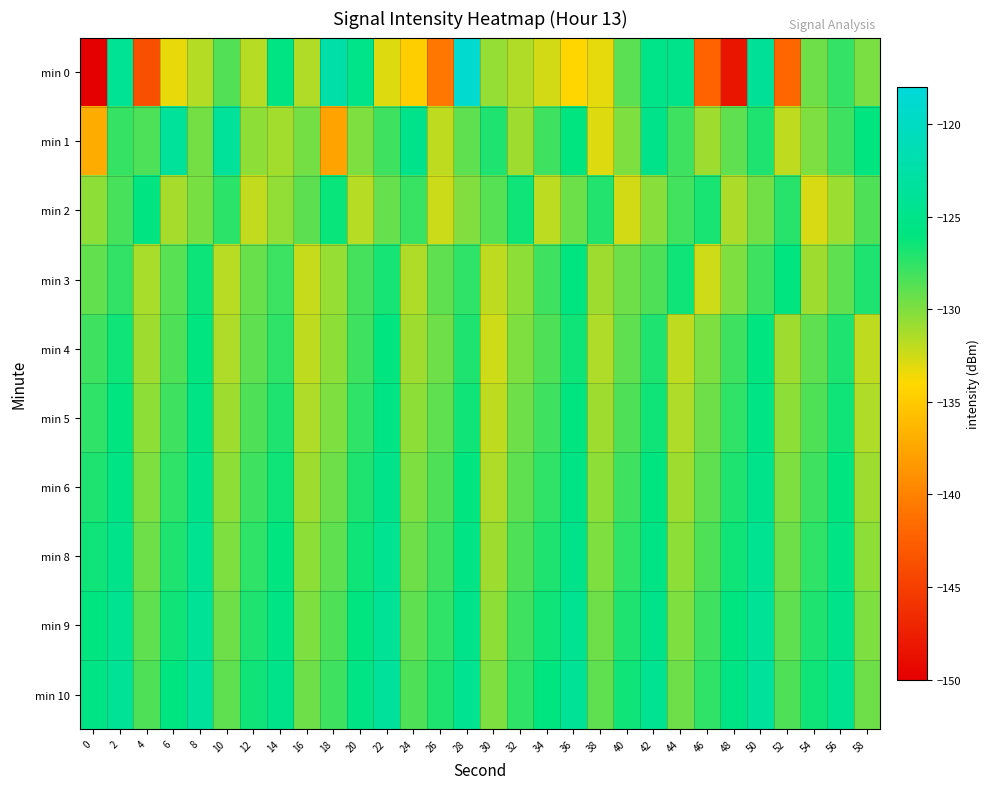

Reading right to left, what are all the values shown in this chart?

min 0: 58=-129.9	56=-127.7	54=-129.5	52=-142.0	50=-123.8	48=-148.3	46=-142.1	44=-124.9	42=-125.1	40=-128.9	38=-133.2	36=-134.2	34=-132.6	32=-131.5	30=-130.6	28=-118.8	26=-140.8	24=-134.7	22=-133.0	20=-125.2	18=-122.3	16=-131.5	14=-125.5	12=-131.7	10=-128.6	8=-131.7	6=-133.3	4=-143.7	2=-124.1	0=-220.9
min 1: 58=-126.0	56=-128.0	54=-130.0	52=-132.0	50=-127.0	48=-129.0	46=-131.0	44=-128.0	42=-125.0	40=-130.0	38=-133.0	36=-126.0	34=-128.0	32=-131.0	30=-127.0	28=-129.0	26=-132.0	24=-125.0	22=-128.0	20=-130.0	18=-137.7	16=-129.7	14=-131.1	12=-130.4	10=-123.6	8=-129.6	6=-123.6	4=-128.4	2=-127.7	0=-137.1
min 2: 58=-128.5	56=-130.9	54=-132.8	52=-127.3	50=-129.6	48=-131.4	46=-126.8	44=-128.1	42=-130.3	40=-132.6	38=-127.1	36=-129.4	34=-131.9	32=-126.5	30=-128.7	28=-130.1	26=-132.4	24=-127.8	22=-129.2	20=-131.7	18=-126.3	16=-128.9	14=-130.6	12=-132.1	10=-127.4	8=-129.8	6=-131.2	4=-125.7	2=-128.3	0=-130.5
min 3: 58=-127.0	56=-129.0	54=-131.0	52=-126.0	50=-128.0	48=-130.0	46=-132.5	44=-126.5	42=-128.5	40=-129.5	38=-131.0	36=-126.0	34=-128.0	32=-130.5	30=-132.0	28=-127.5	26=-129.0	24=-131.5	22=-126.7	20=-128.2	18=-130.7	16=-132.2	14=-127.9	12=-129.3	10=-131.8	8=-126.4	6=-128.8	4=-131.3	2=-127.6	0=-129.1
min 4: 58=-132.0	56=-127.0	54=-129.0	52=-131.0	50=-126.0	48=-128.0	46=-130.0	44=-132.0	42=-127.0	40=-129.0	38=-131.5	36=-126.5	34=-128.5	32=-130.0	30=-132.5	28=-127.0	26=-129.5	24=-131.0	22=-126.0	20=-128.0	18=-130.5	16=-132.0	14=-127.5	12=-129.0	10=-131.5	8=-126.0	6=-128.5	4=-131.0	2=-126.5	0=-128.0
min 5: 58=-131.5	56=-126.5	54=-128.5	52=-130.5	50=-125.5	48=-127.5	46=-129.5	44=-131.5	42=-126.5	40=-128.5	38=-131.0	36=-126.0	34=-128.0	32=-129.5	30=-132.0	28=-126.5	26=-129.0	24=-130.5	22=-125.5	20=-127.5	18=-130.0	16=-131.5	14=-127.0	12=-128.5	10=-131.0	8=-125.5	6=-128.0	4=-130.5	2=-126.0	0=-127.5
min 6: 58=-131.0	56=-126.0	54=-128.0	52=-130.0	50=-125.0	48=-127.0	46=-129.0	44=-131.0	42=-126.0	40=-128.0	38=-130.5	36=-125.5	34=-127.5	32=-129.0	30=-131.5	28=-126.0	26=-128.5	24=-130.0	22=-125.0	20=-127.0	18=-129.5	16=-131.0	14=-126.5	12=-128.0	10=-130.5	8=-125.0	6=-127.5	4=-130.0	2=-125.5	0=-127.0
min 8: 58=-130.5	56=-125.5	54=-127.5	52=-129.5	50=-124.5	48=-126.5	46=-128.5	44=-130.5	42=-125.5	40=-127.5	38=-130.0	36=-125.0	34=-127.0	32=-128.5	30=-131.0	28=-125.5	26=-128.0	24=-129.5	22=-124.5	20=-126.5	18=-129.0	16=-130.5	14=-126.0	12=-127.5	10=-130.0	8=-124.5	6=-127.0	4=-129.5	2=-125.0	0=-126.5
min 9: 58=-130.0	56=-125.0	54=-127.0	52=-129.0	50=-124.0	48=-126.0	46=-128.0	44=-130.0	42=-125.0	40=-127.0	38=-129.5	36=-124.5	34=-126.5	32=-128.0	30=-130.5	28=-125.0	26=-127.5	24=-129.0	22=-124.0	20=-126.0	18=-128.5	16=-130.0	14=-125.5	12=-127.0	10=-129.5	8=-124.0	6=-126.5	4=-129.0	2=-124.5	0=-126.0
min 10: 58=-129.5	56=-124.5	54=-126.5	52=-128.5	50=-123.5	48=-125.5	46=-127.5	44=-129.5	42=-124.5	40=-126.5	38=-129.0	36=-124.0	34=-126.0	32=-127.5	30=-130.0	28=-124.5	26=-127.0	24=-128.5	22=-123.5	20=-125.5	18=-128.0	16=-129.5	14=-125.0	12=-126.5	10=-129.0	8=-123.5	6=-126.0	4=-128.5	2=-124.0	0=-125.5